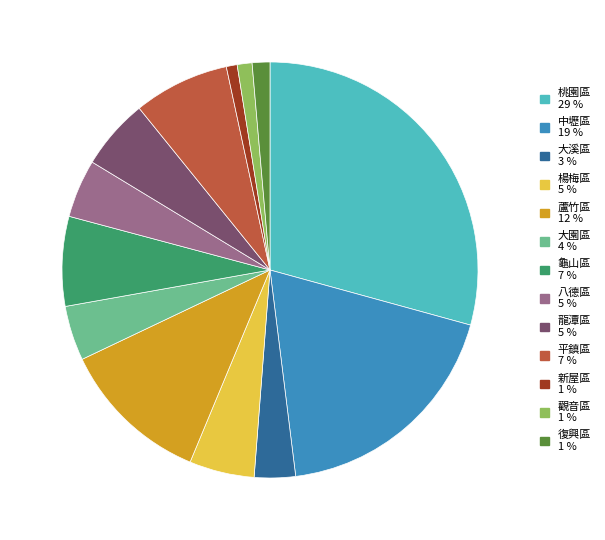

Between 復興區 and 楊梅區, which is larger?

楊梅區